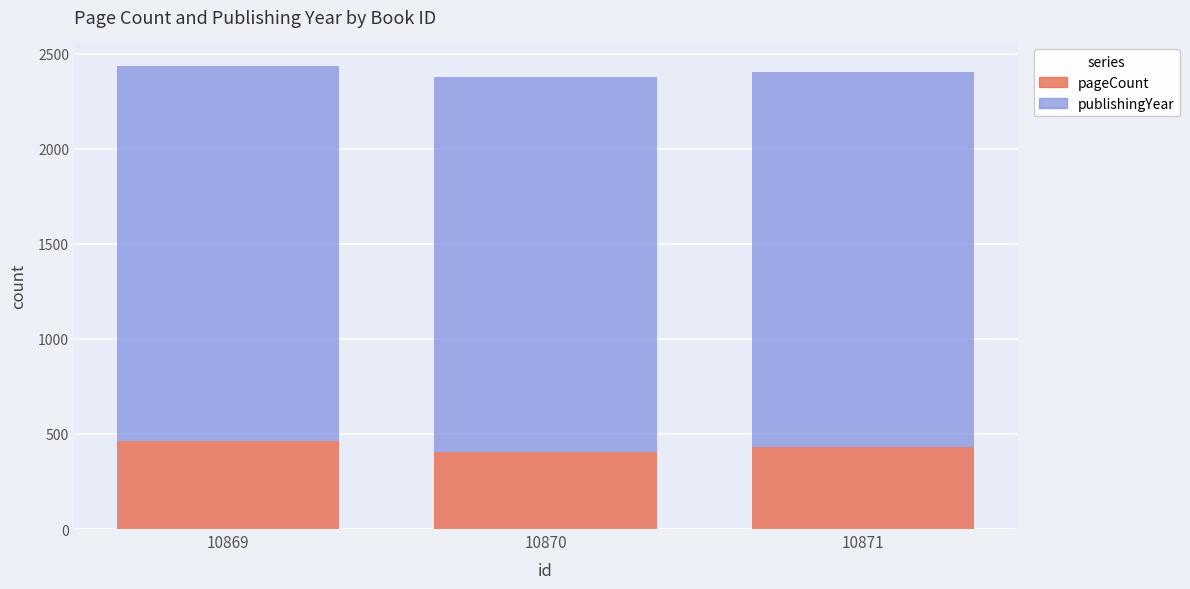

Is it true that pageCount equals 432 at 10871?

True